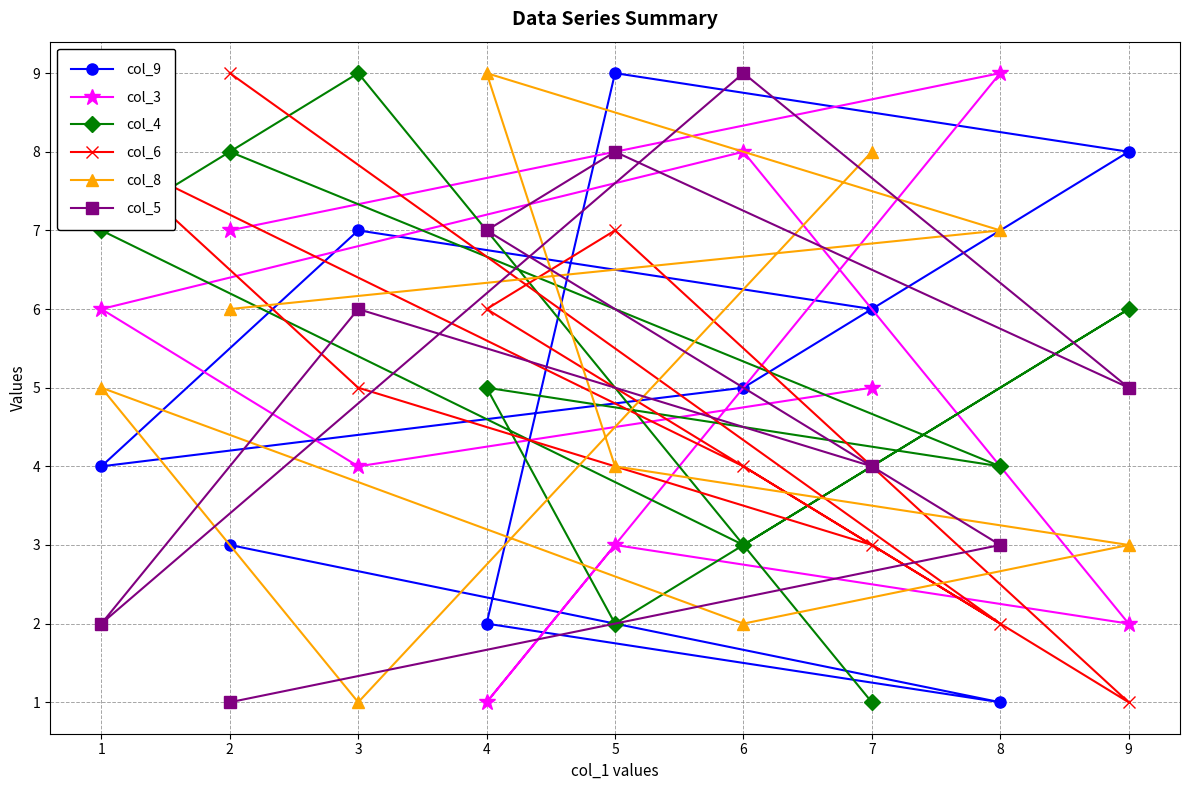

List the labels in order of col_4 value, largest first.

3, 2, 1, 9, 4, 8, 6, 5, 7